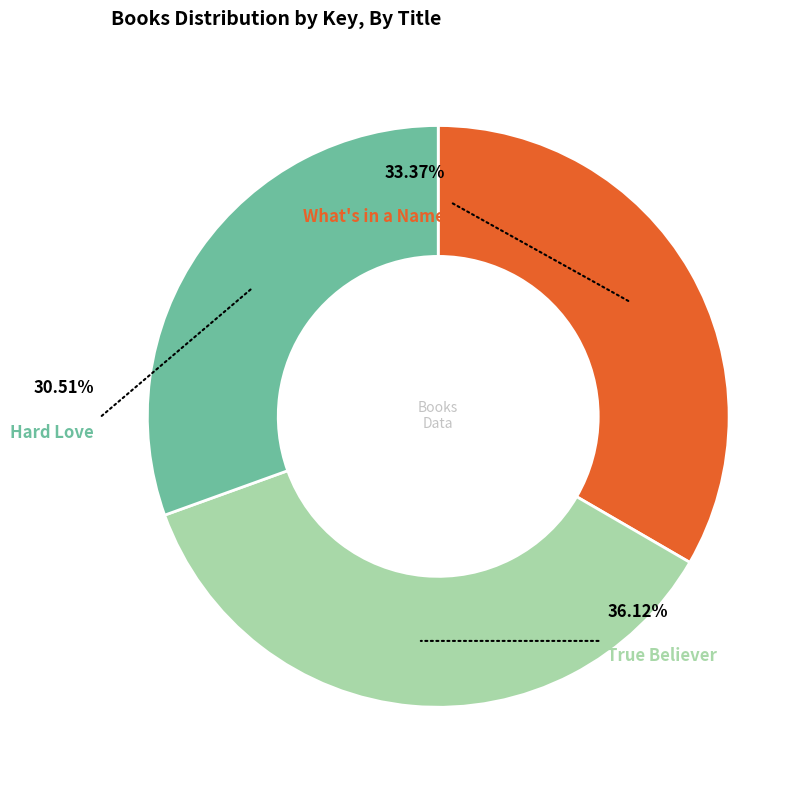

To the nearest percent, what portion does Hard Love represent?

31%